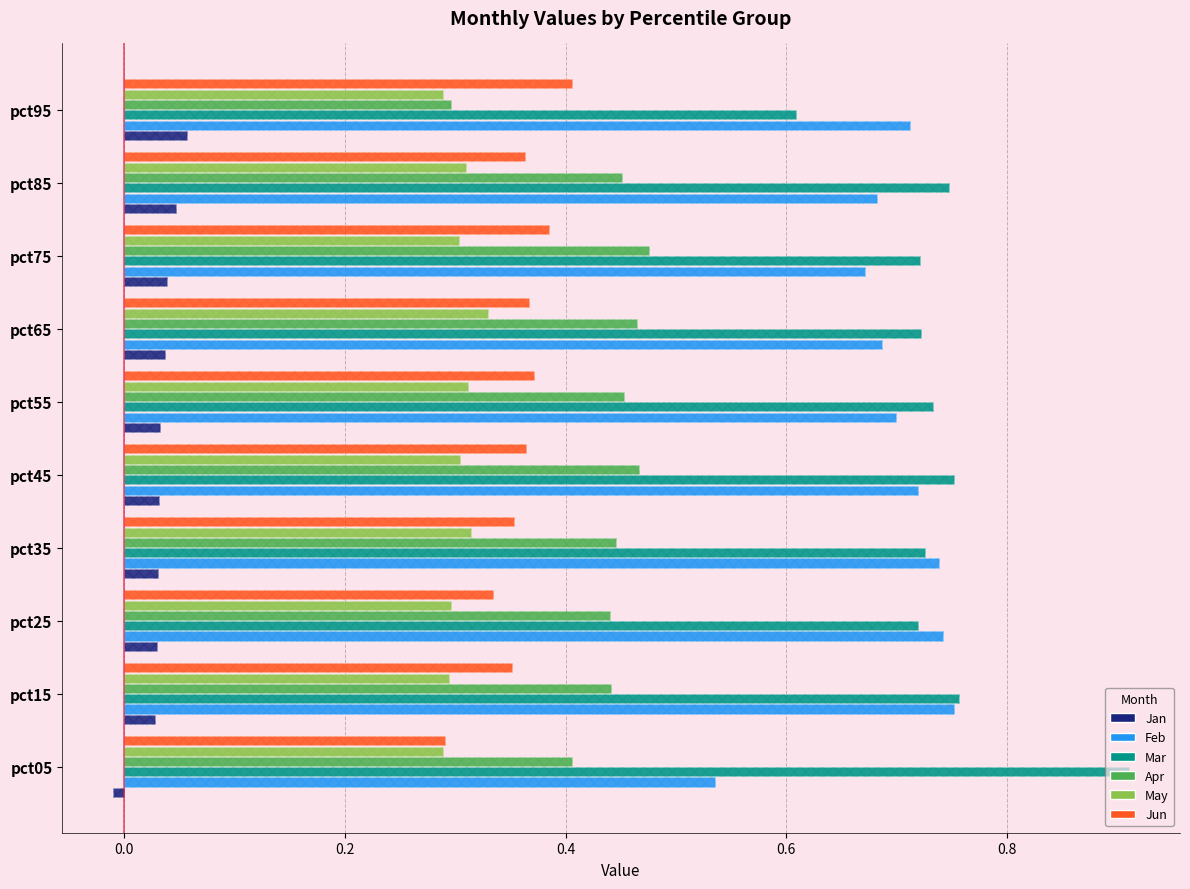

What is the maximum value for Apr?

0.5